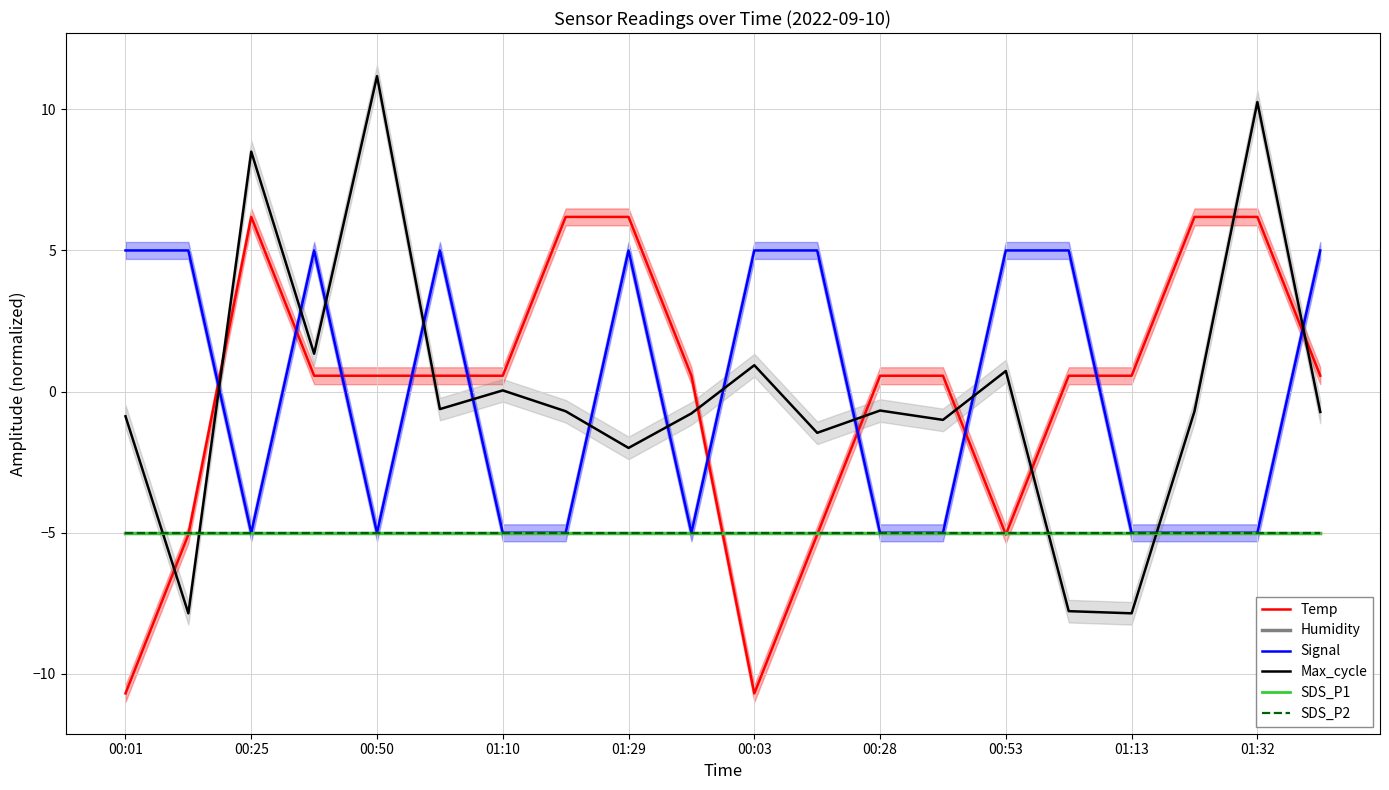

What is the total value across all series at 01:32?

-3.6